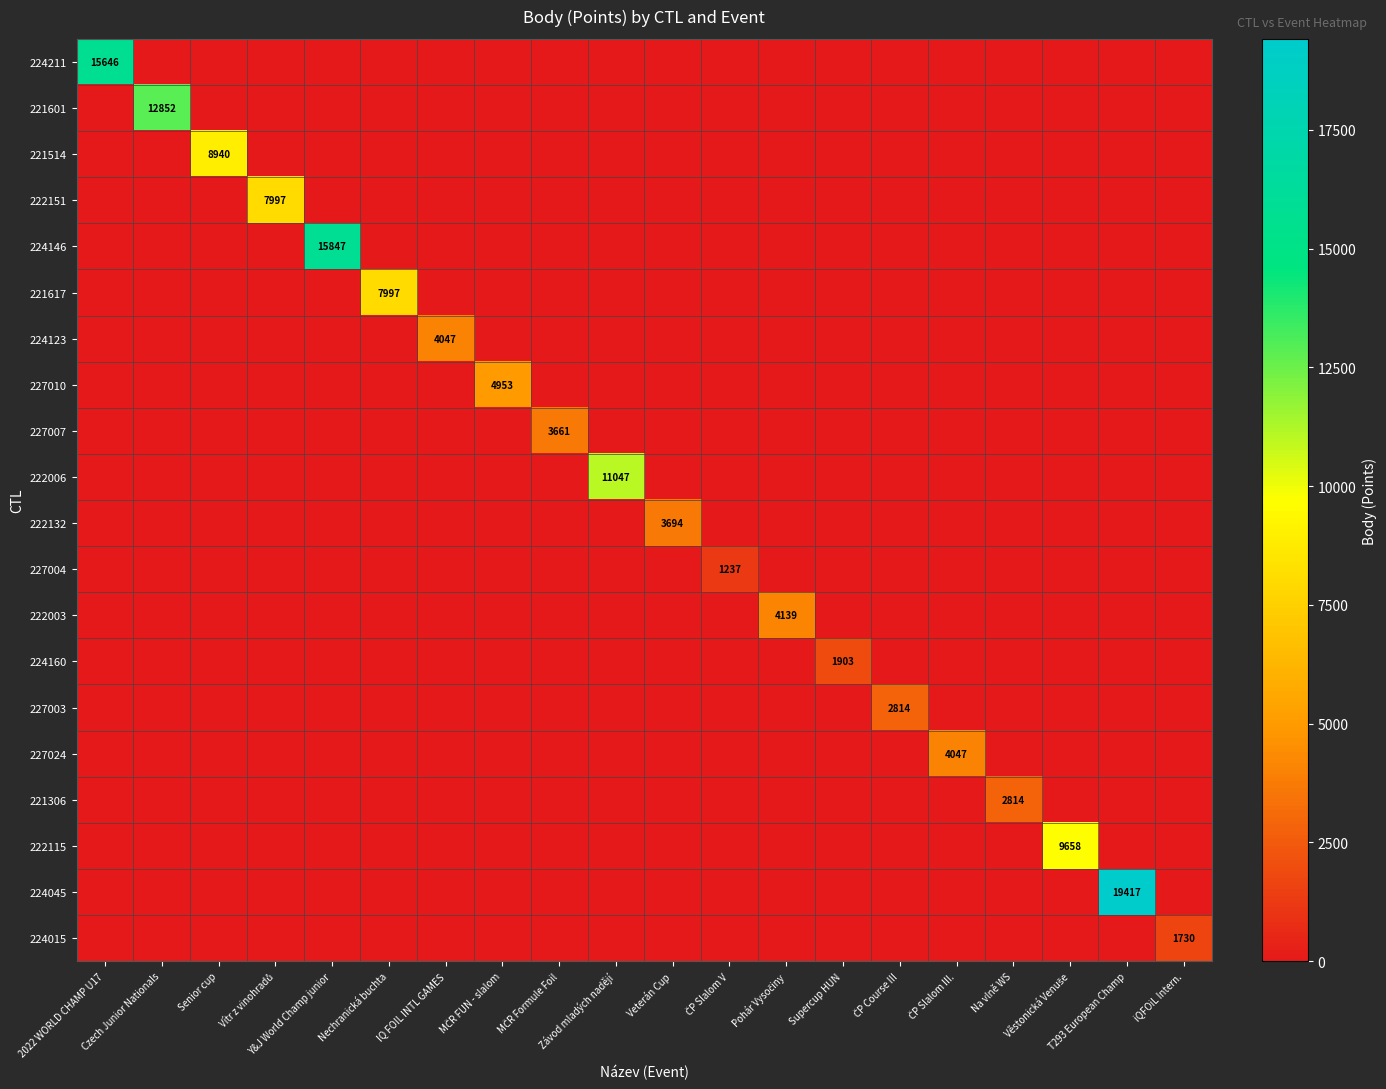

How many positive values does the 222115 series have?

1